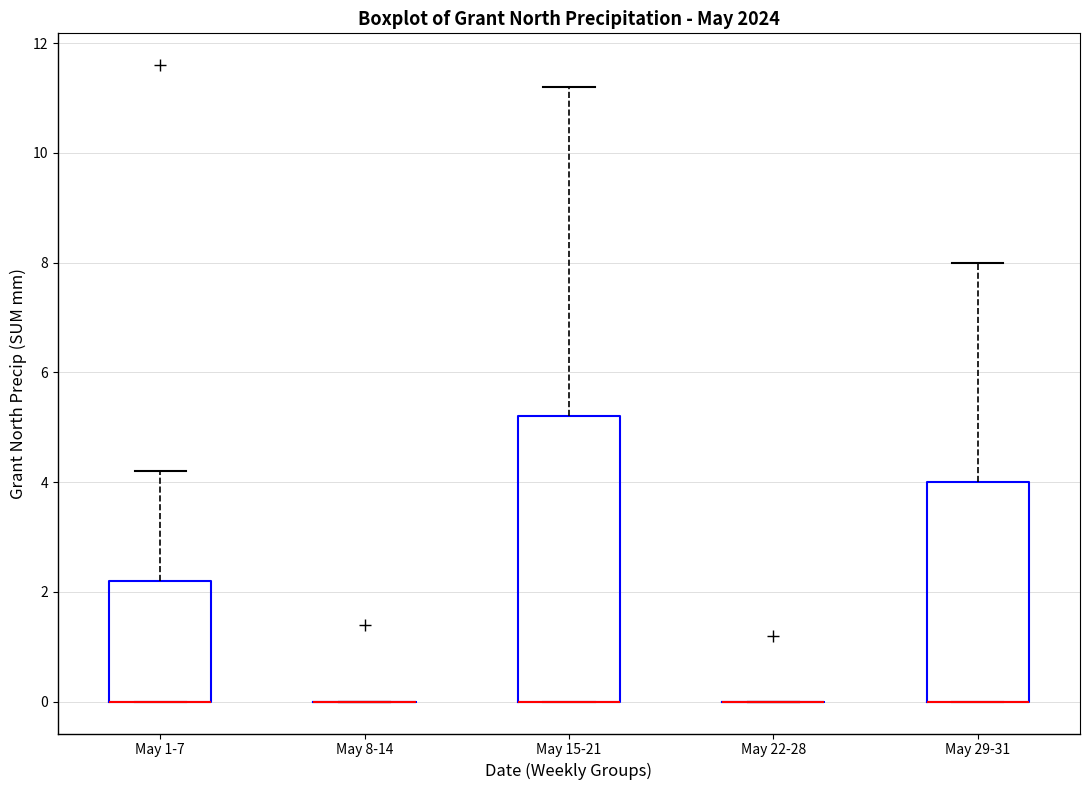

Reading left to right, transcribe this box plot: for each box, give where its median line is, the range the box spans, and where its two whiskers end, as read against the y-axis. The values are not printed on the chart, so give them approximately, as read against the axis.

May 1-7: median 0.0 (drawn on the box's lower edge), box 0.0 to 2.2, whiskers 0.0 to 4.2
May 8-14: box collapsed to a line at 0.0, whiskers 0.0 to 0.0
May 15-21: median 0.0 (drawn on the box's lower edge), box 0.0 to 5.2, whiskers 0.0 to 11.2
May 22-28: box collapsed to a line at 0.0, whiskers 0.0 to 0.0
May 29-31: median 0.0 (drawn on the box's lower edge), box 0.0 to 4.0, whiskers 0.0 to 8.0